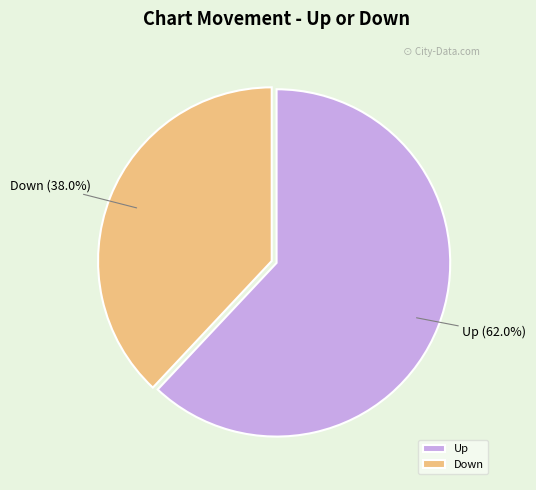

Which category has the smallest portion of the pie?

Down